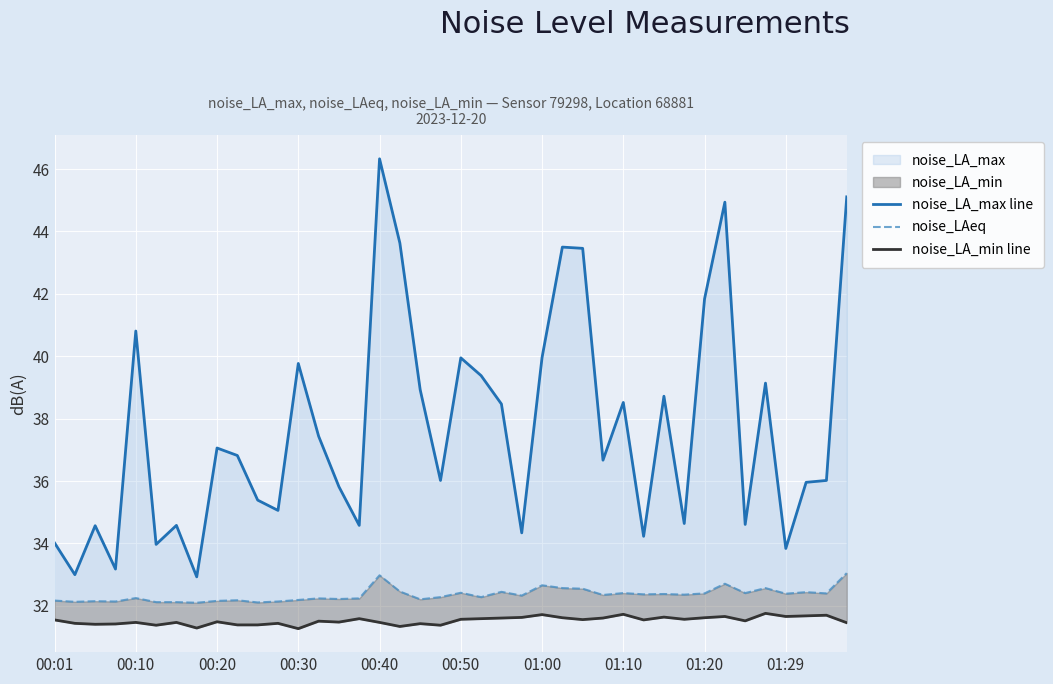

True or false: noise_LA_min line and noise_LA_max line cross at least once.

False